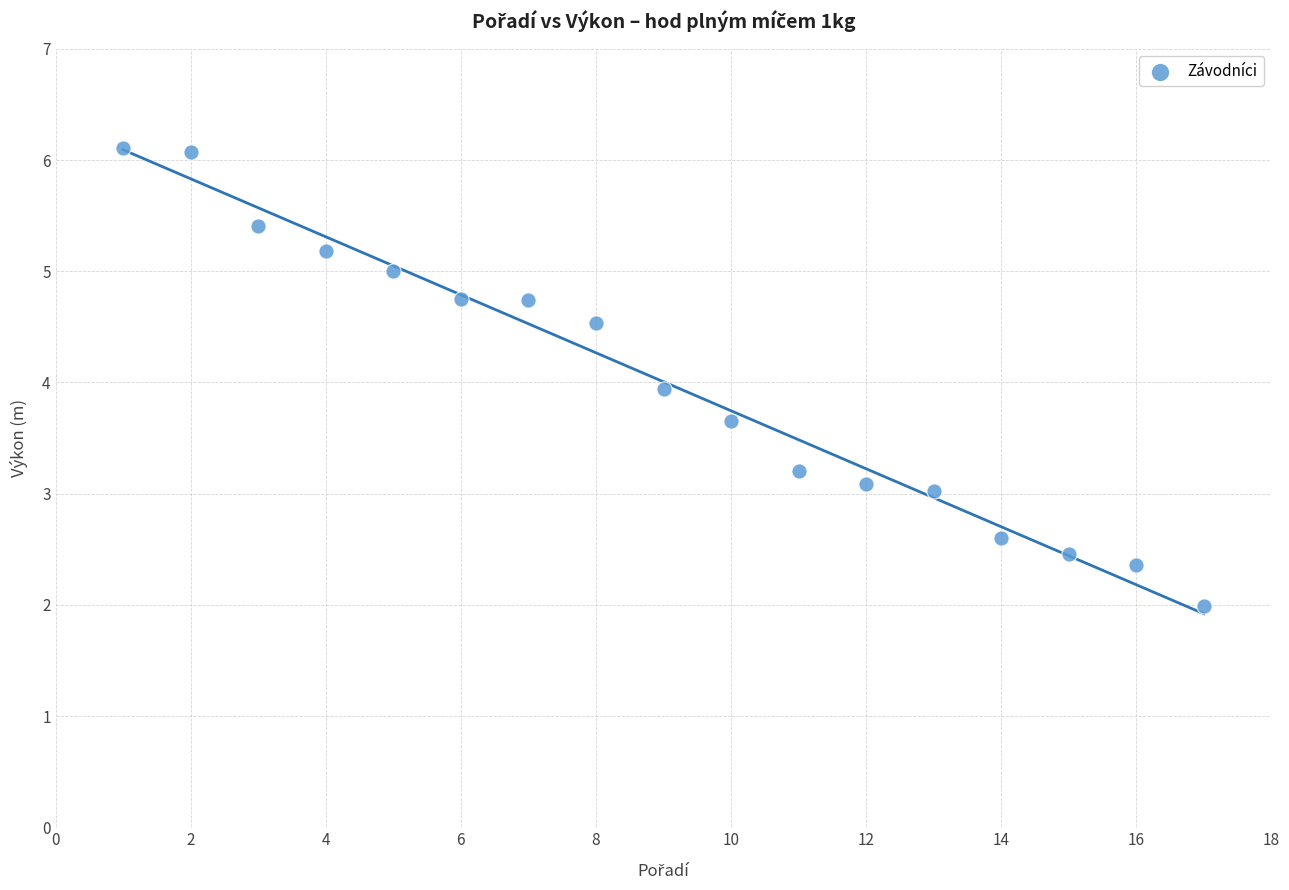

What is the range of Y values (max minus min)?

4.1